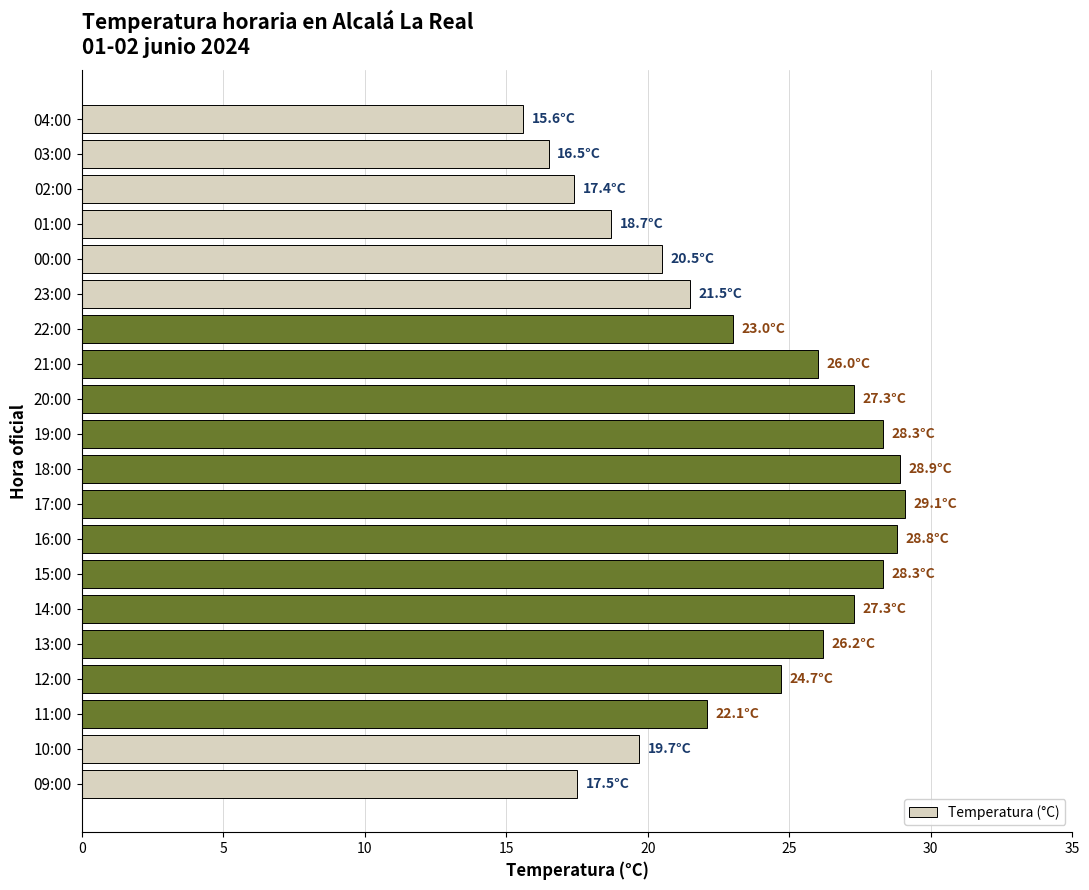

What is the label of the 13th bar from the top?

16:00